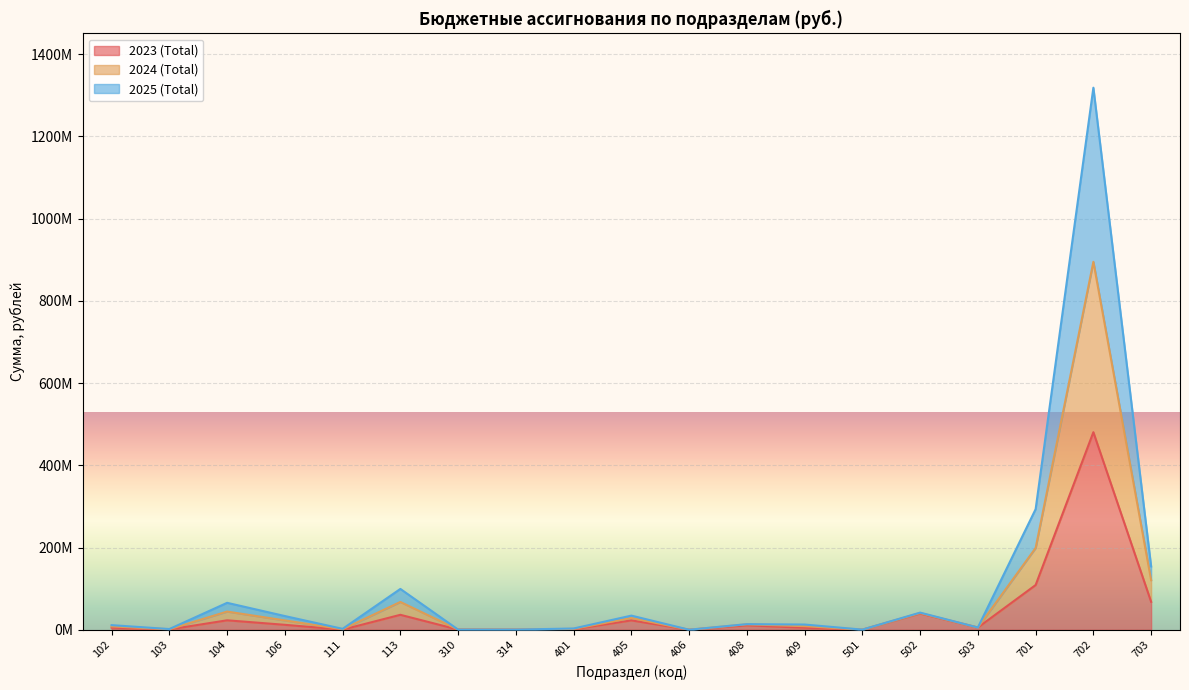

True or false: 2024 (Total) and 2025 (Total) intersect in this chart.

False